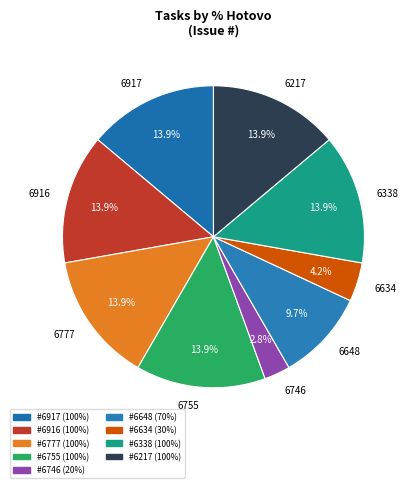

What percentage do 6634 and 6648 together represent?

13.9%